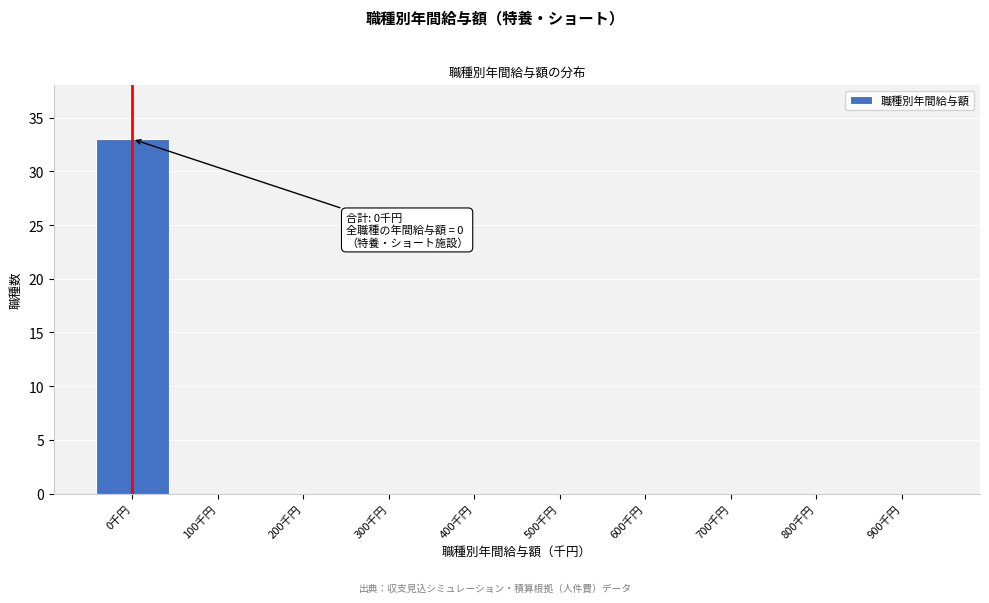

Reading left to right, what are all the values shown in this chart?

0千円=33	100千円=0	200千円=0	300千円=0	400千円=0	500千円=0	600千円=0	700千円=0	800千円=0	900千円=0